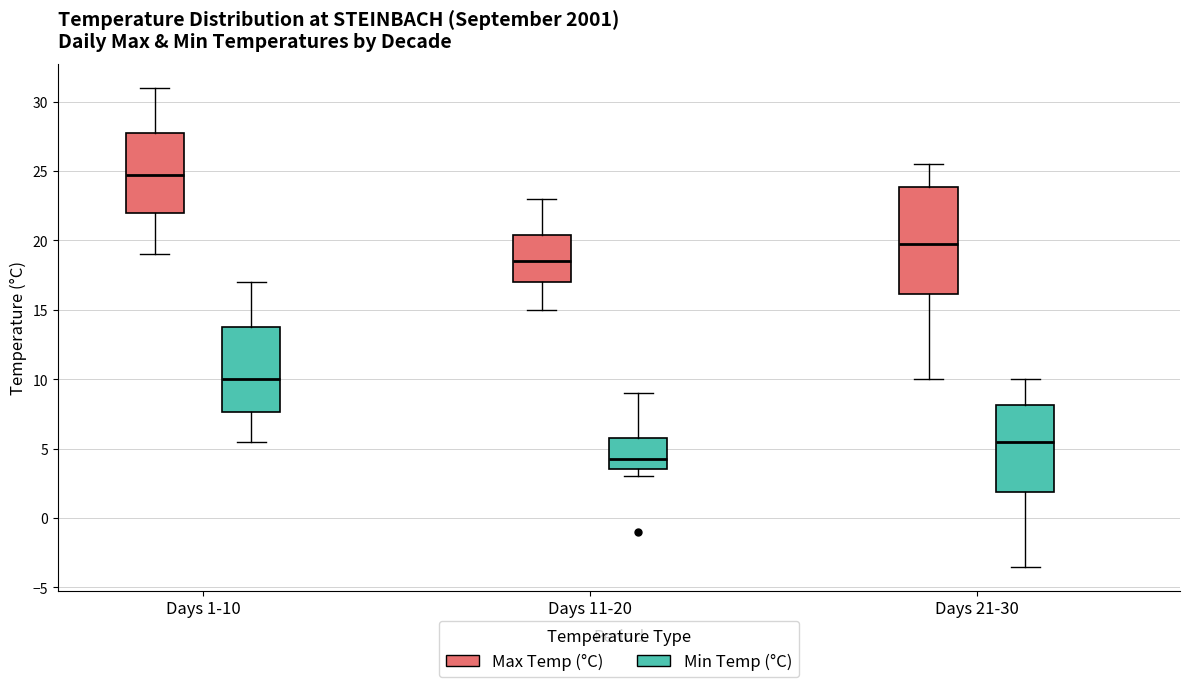

Reading left to right, read every box against the y-axis: the position of its median line, the range the box covers, and the ends of its whiskers. The values are not printed on the chart, so give them approximately, as read against the axis.

Days 1-10 (Max Temp (°C)): median 25.0, box 22.0 to 28.0, whiskers 19.0 to 31.0
Days 1-10 (Min Temp (°C)): median 10.0, box 7.5 to 14.0, whiskers 5.5 to 17.0
Days 11-20 (Max Temp (°C)): median 18.5, box 17.0 to 20.5, whiskers 15.0 to 23.0
Days 11-20 (Min Temp (°C)): median 4.5, box 3.5 to 6.0, whiskers 3.0 to 9.0
Days 21-30 (Max Temp (°C)): median 20.0, box 16.0 to 24.0, whiskers 10.0 to 25.5
Days 21-30 (Min Temp (°C)): median 5.5, box 2.0 to 8.0, whiskers -3.5 to 10.0